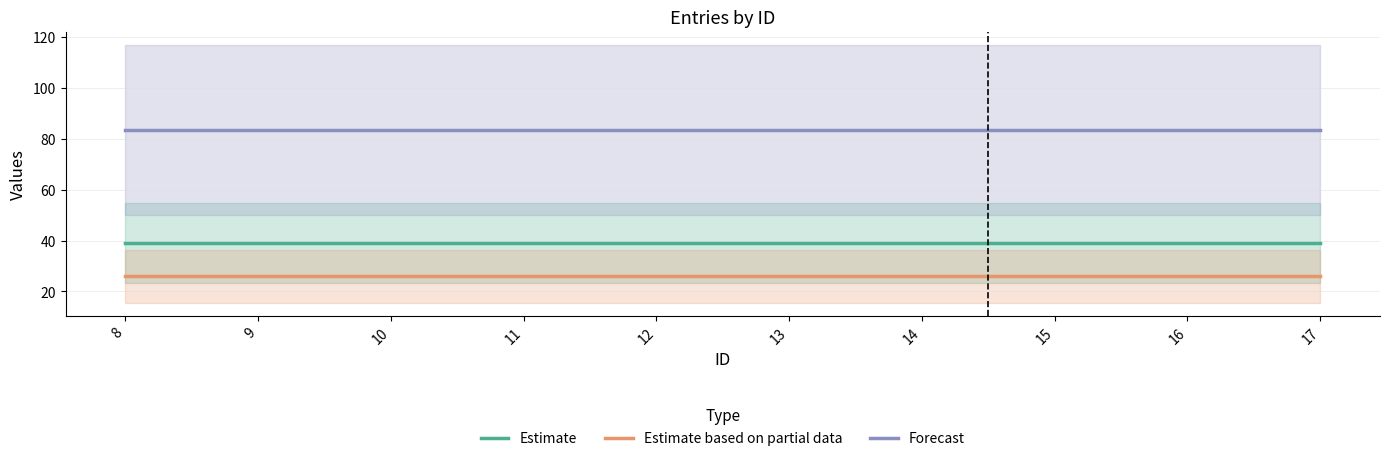

At which category does the chart reach its peak across all series?

8